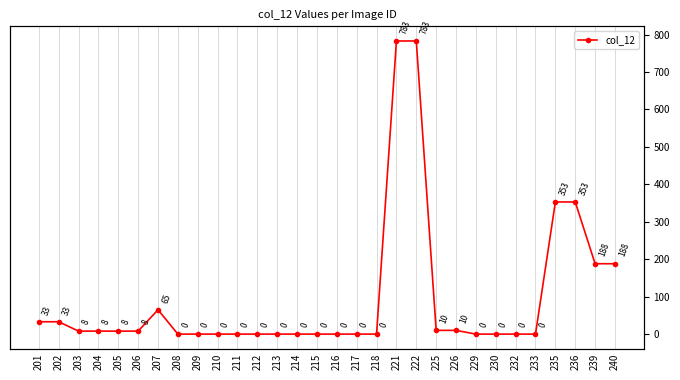

The value at 206 is 8. True or false?

True